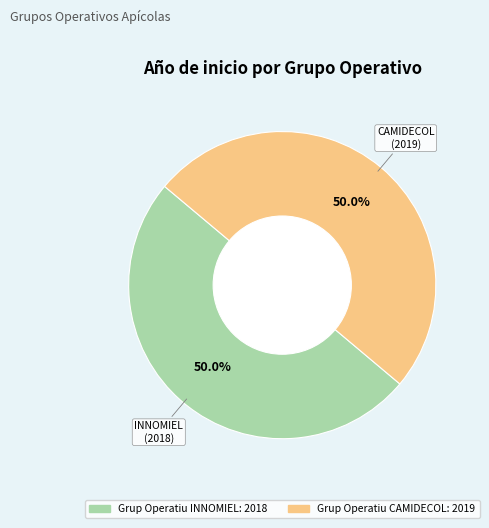

Count the number of slices in the pie.

2